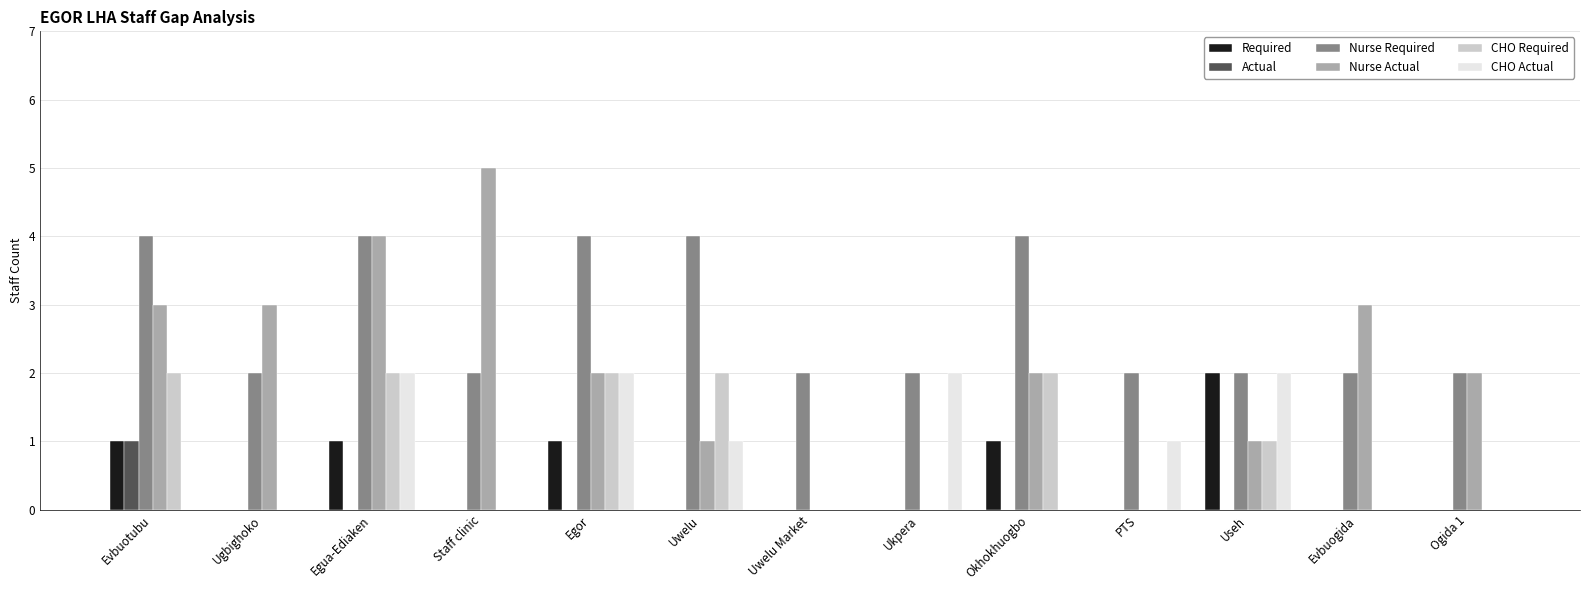

Count the CHO Required values in the range 0 to 2.

13